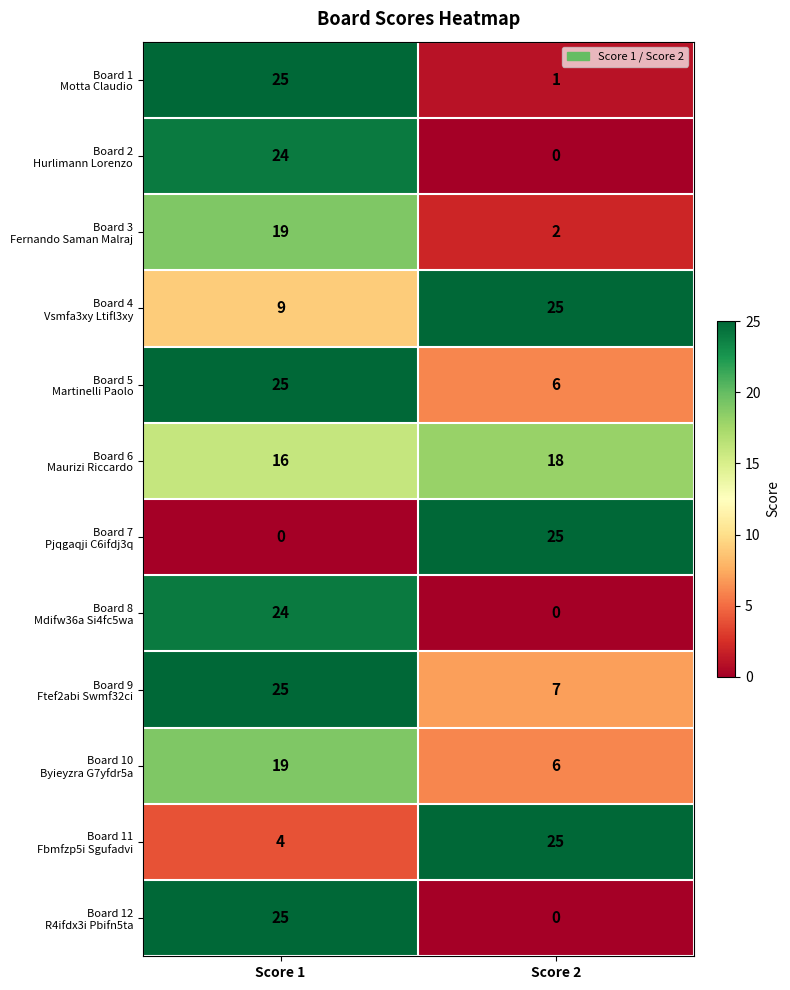

What is the difference between the highest and lowest values at Score 1?

25